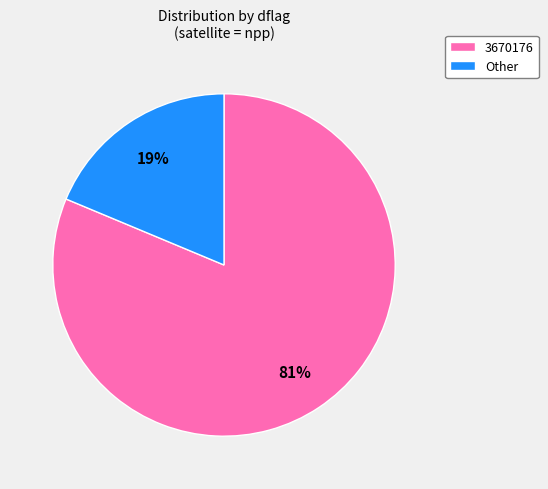

Which has a higher value, 3670176 or Other?

3670176